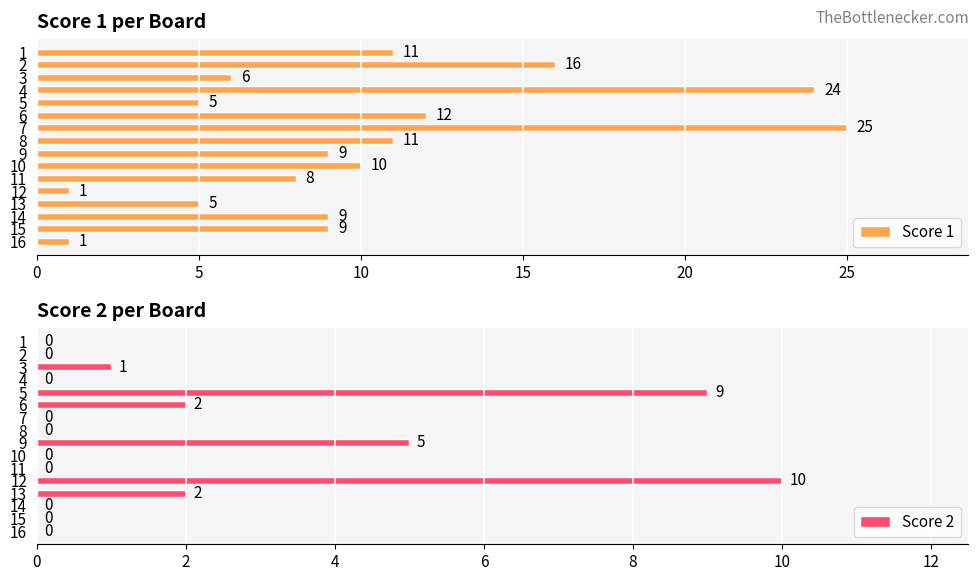

How many bars are there in each group?

2